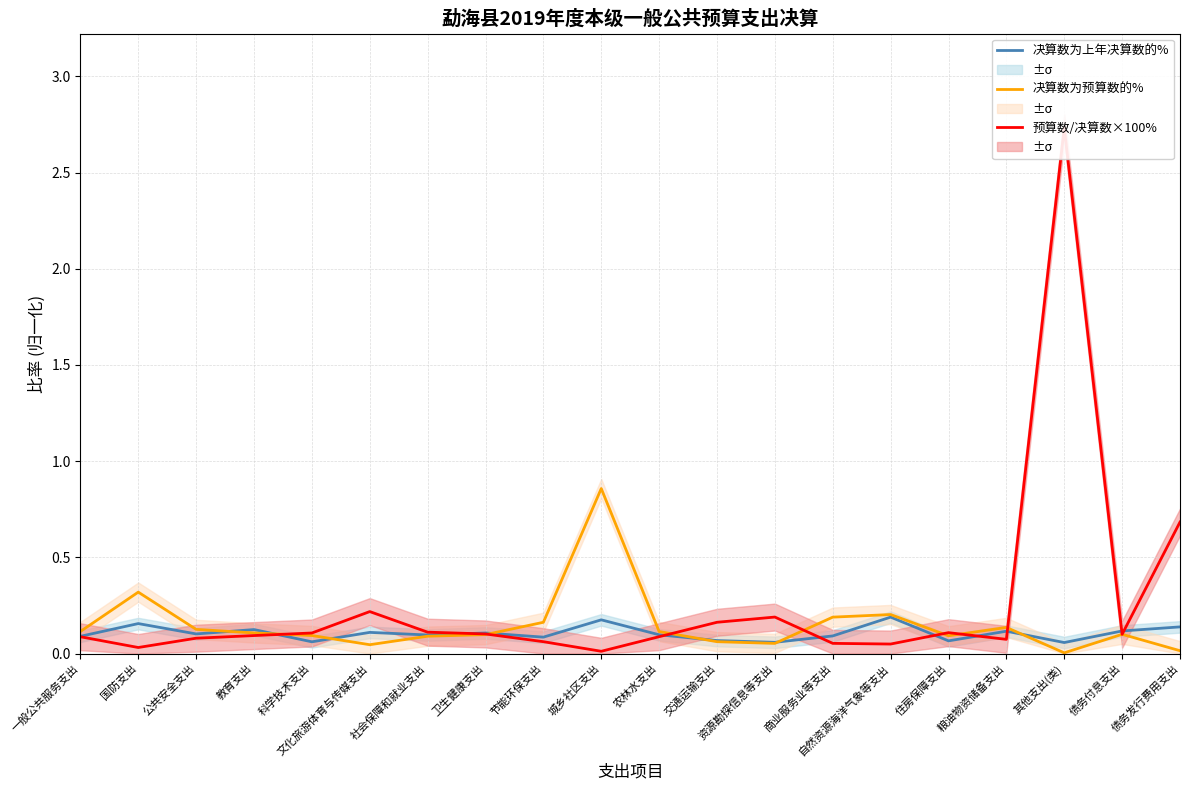

True or false: 决算数为预算数的% and 决算数为上年决算数的% intersect in this chart.

True